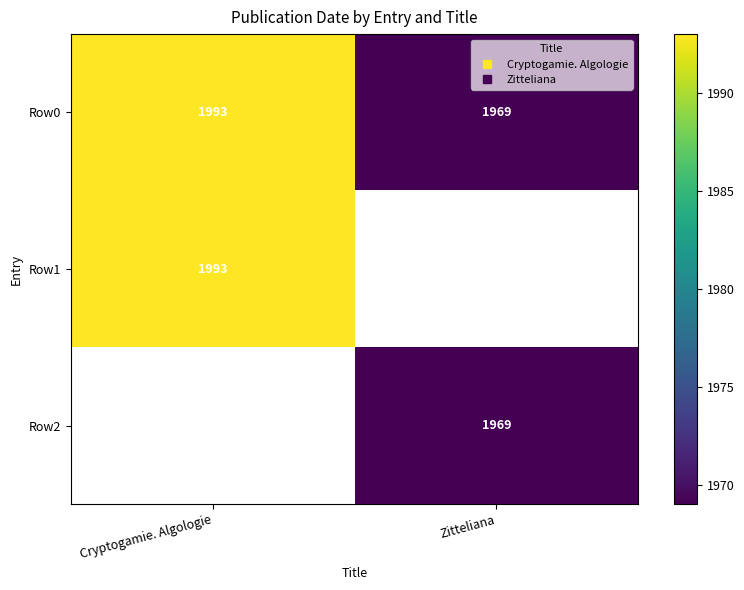

How many categories are shown in the chart?

2